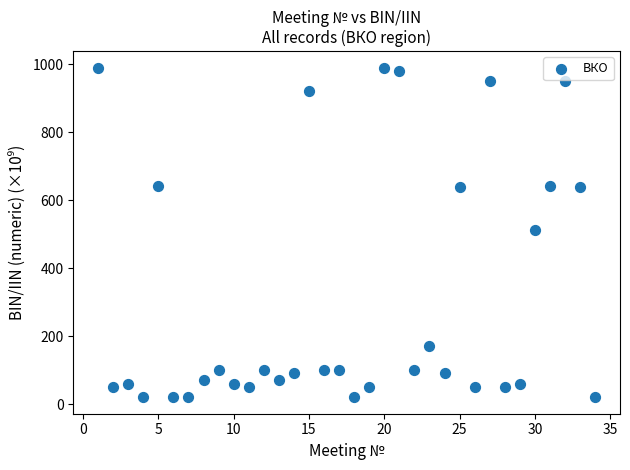

What is the range of Y values (max minus min)?

970.1